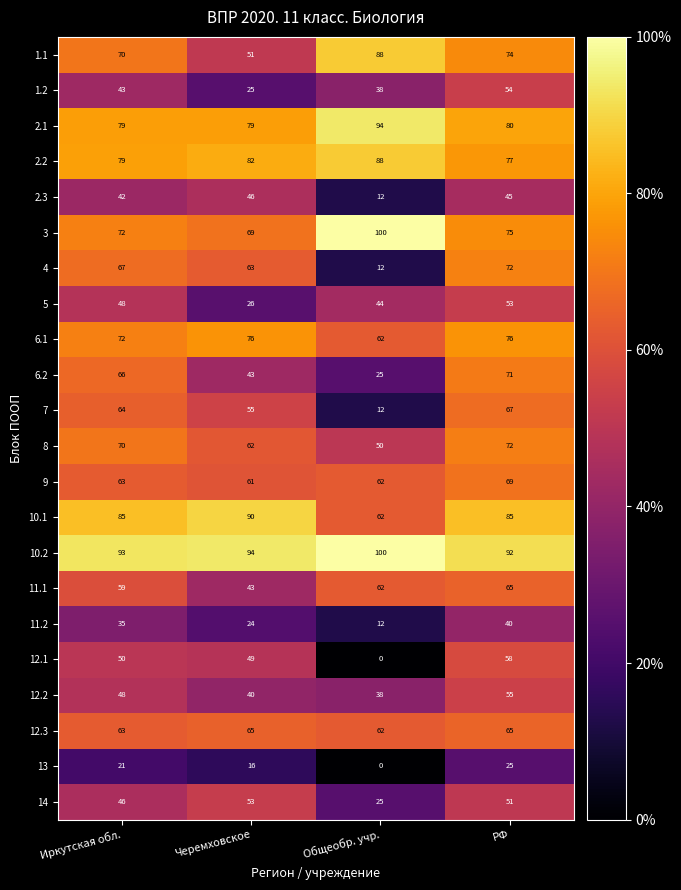

What is the maximum value for 14?

53